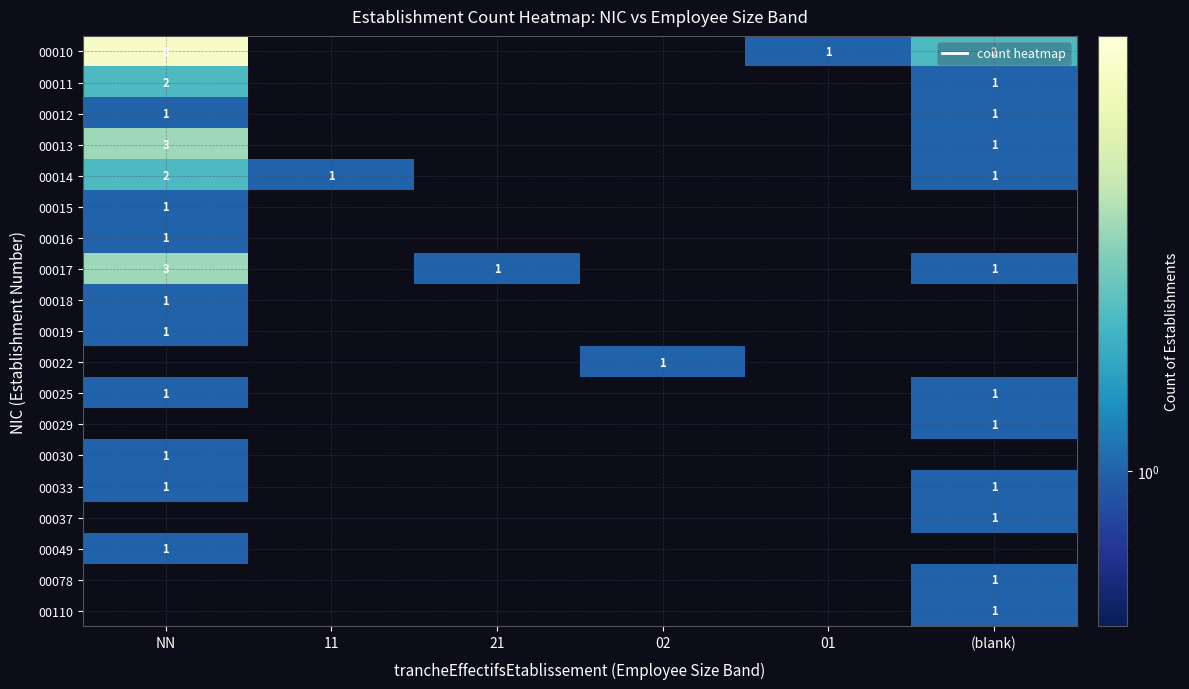

Is the value of 00010 at NN greater than the value of 00049 at NN?

Yes